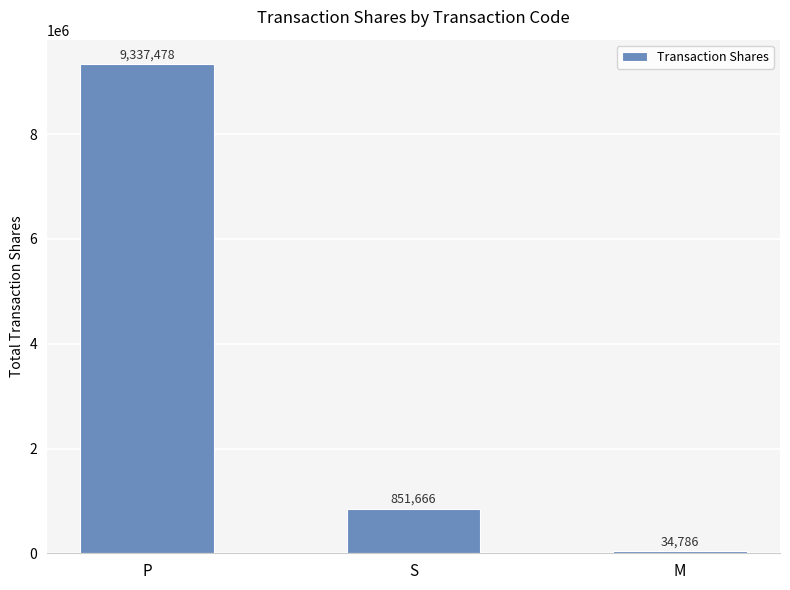

How many bars are there in total?

3